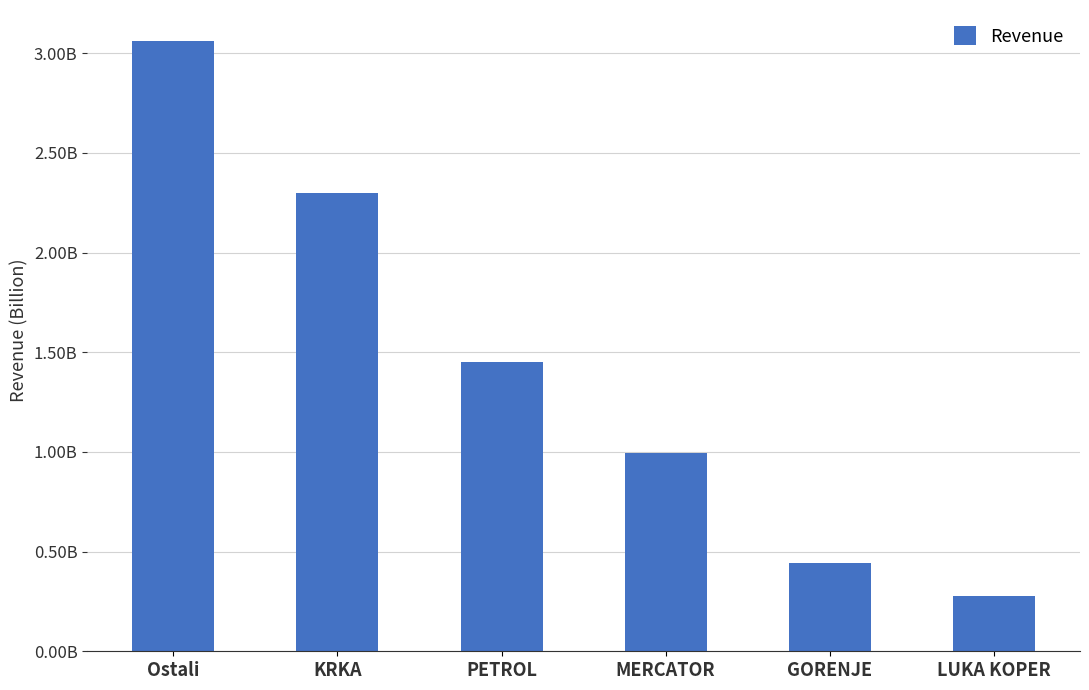

Does the chart contain any negative values?

No